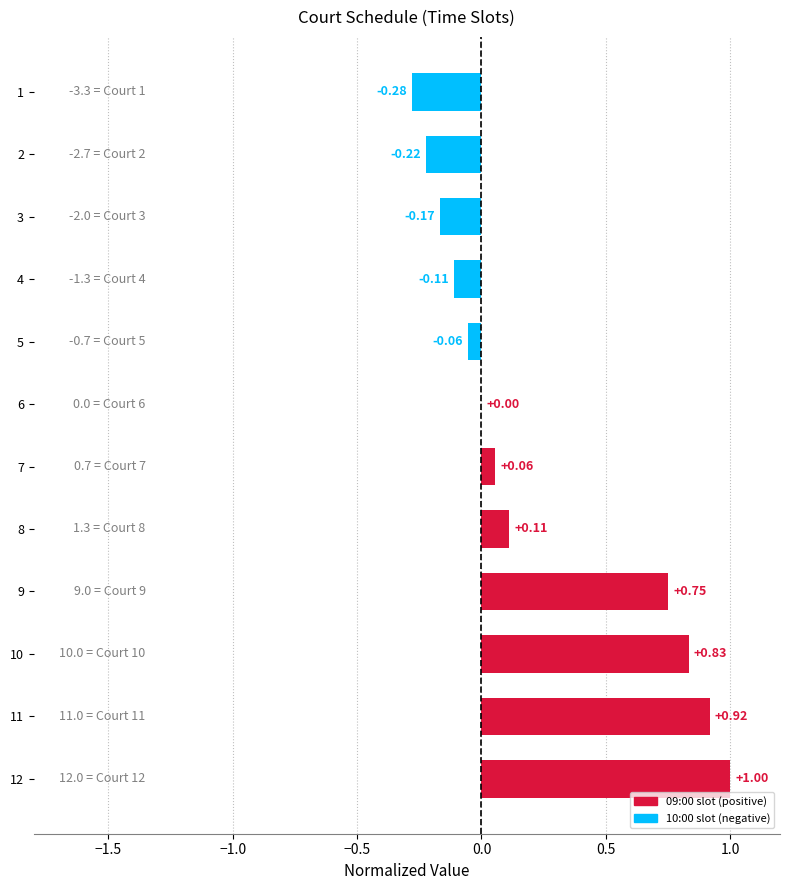

Are the bars grouped side by side (vs. stacked)?

No